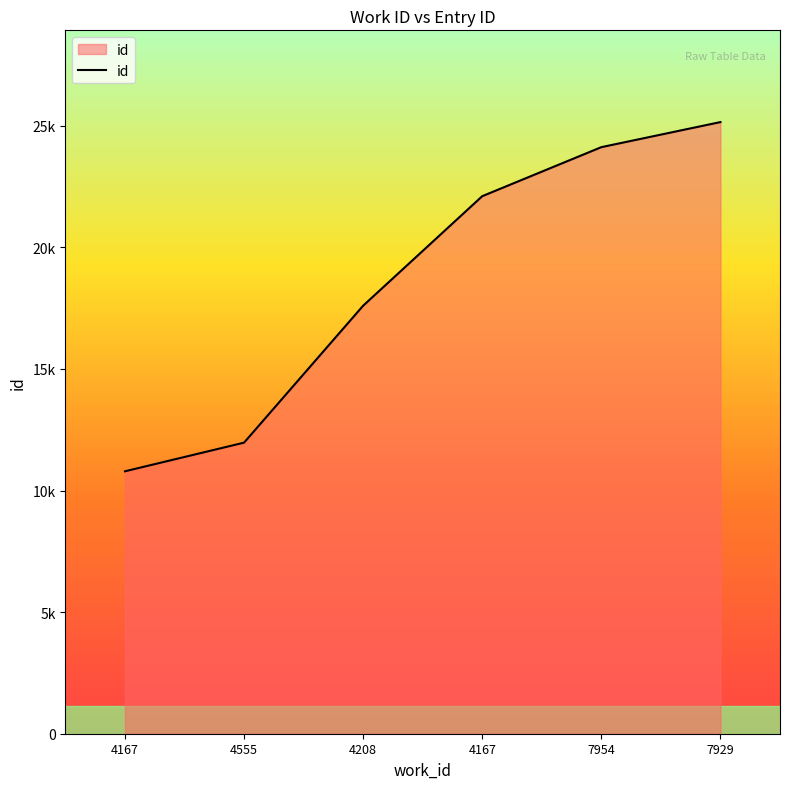

What is the smallest value displayed?

10793